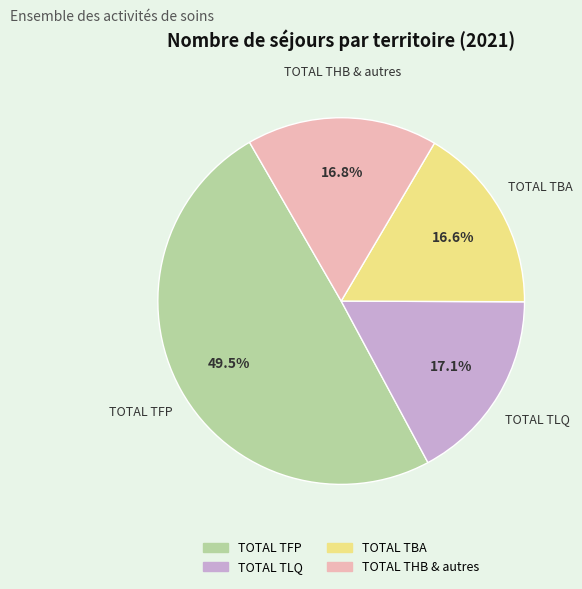

To the nearest percent, what is the difference between the largest and smallest slice percentages?

33%